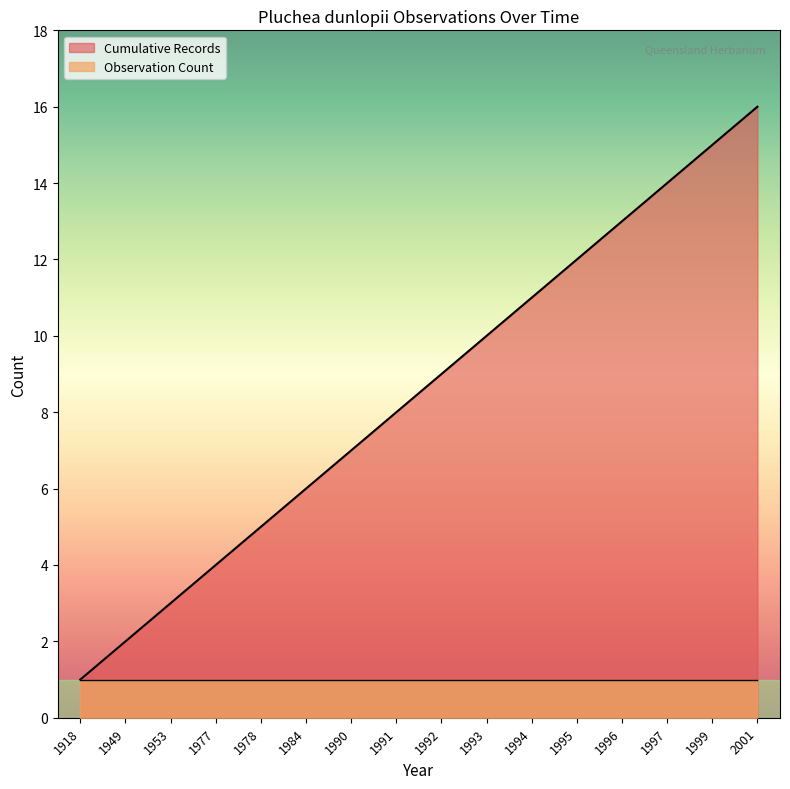

What is the smallest value displayed?

1